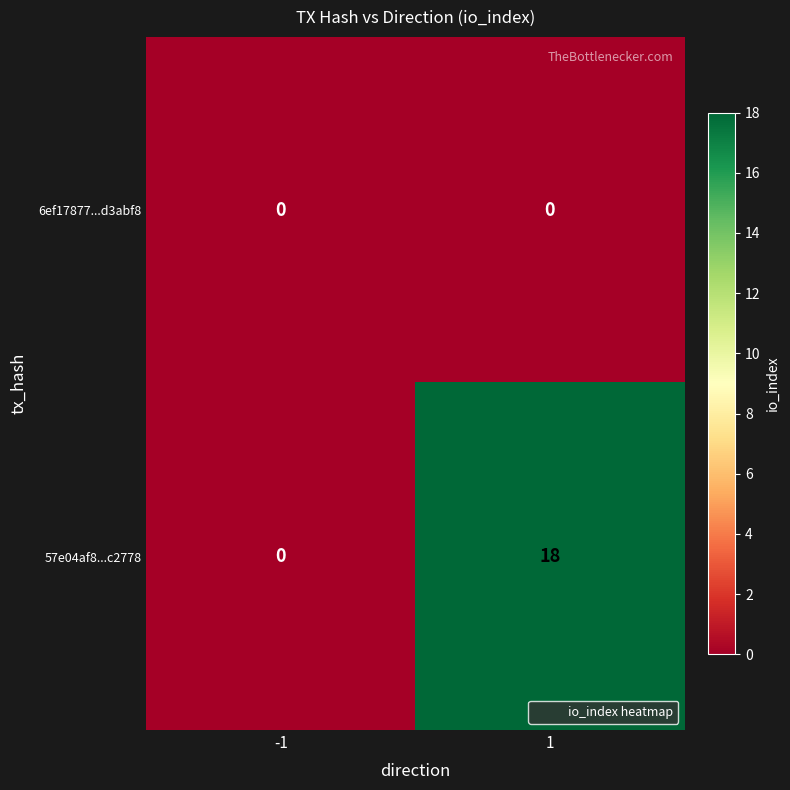

Read the 57e04af8...c2778 value at 1.

18